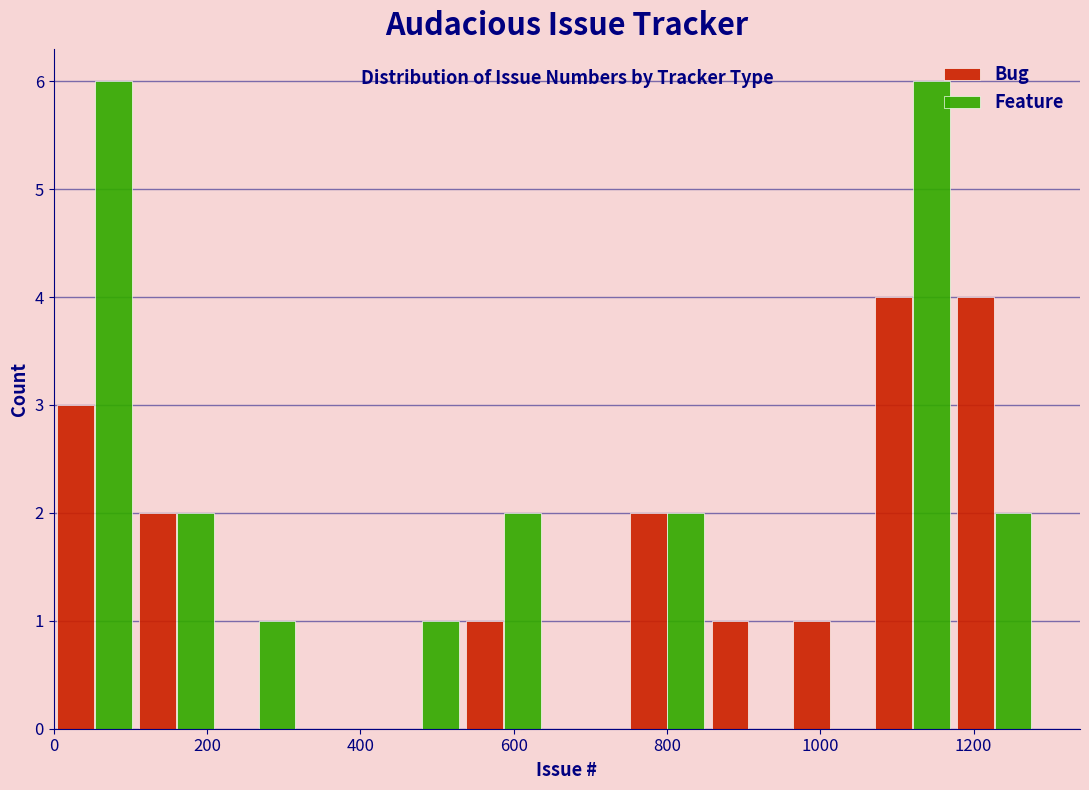

What is the height of the Feature bar covering 420 to 540 on the x-axis? Neither the bar edges nor the heights are printed on the chart, so give them approximately, as read against the axes.

1